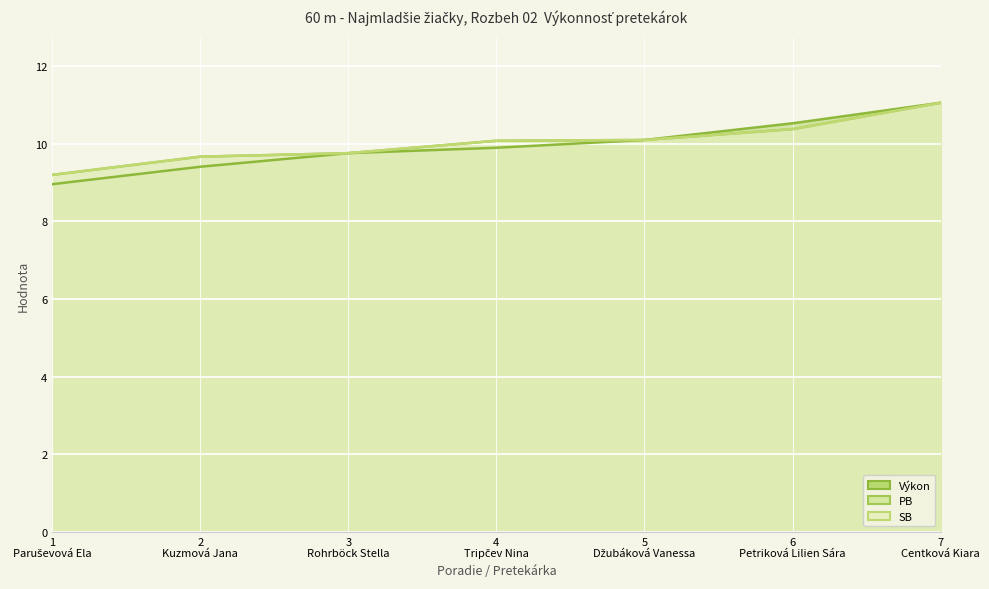

What is the approximate value of PB at 4 Tripčev Nina?

10.1